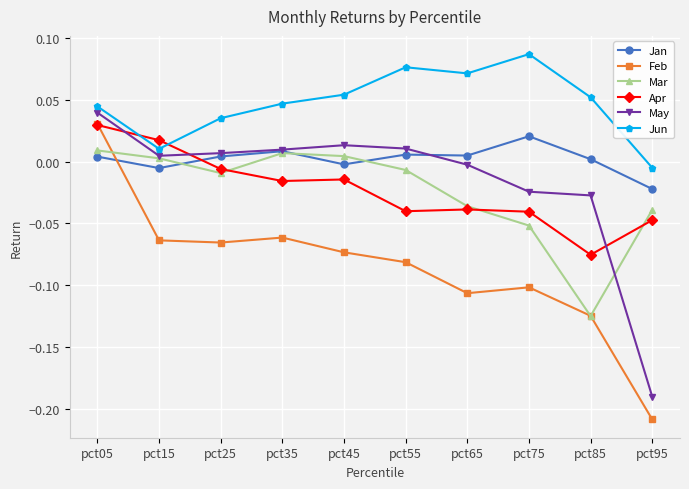

Which series changed the most between pct55 and pct75?

Mar